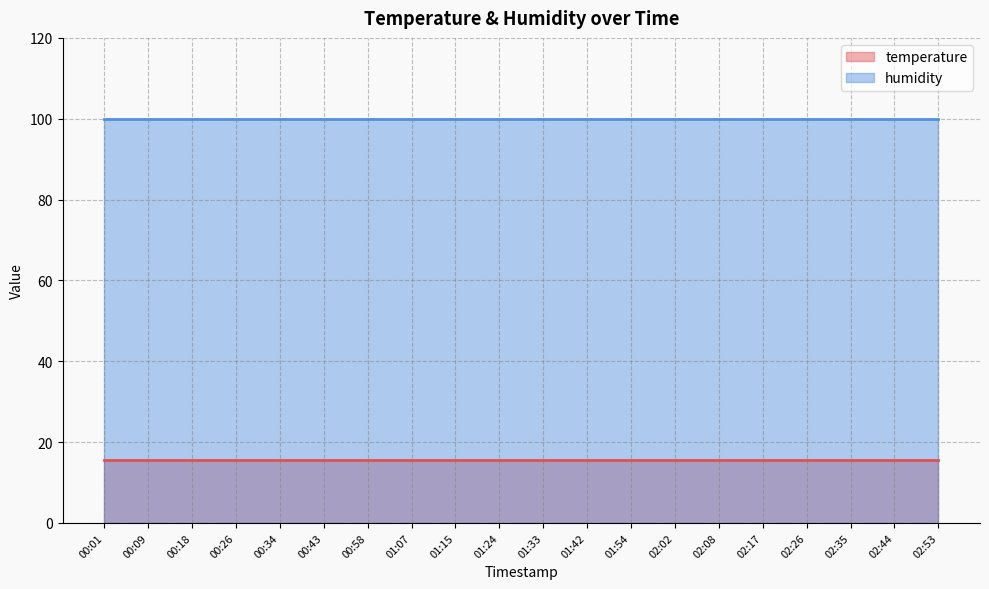

Reading left to right, list all the values displayed in this chart.

temperature: 15.5	15.5	15.5	15.5	15.5	15.5	15.5	15.5	15.5	15.5	15.5	15.5	15.5	15.5	15.5	15.5	15.5	15.5	15.5	15.5
humidity: 99.9	99.9	99.9	99.9	99.9	99.9	99.9	99.9	99.9	99.9	99.9	99.9	99.9	99.9	99.9	99.9	99.9	99.9	99.9	99.9